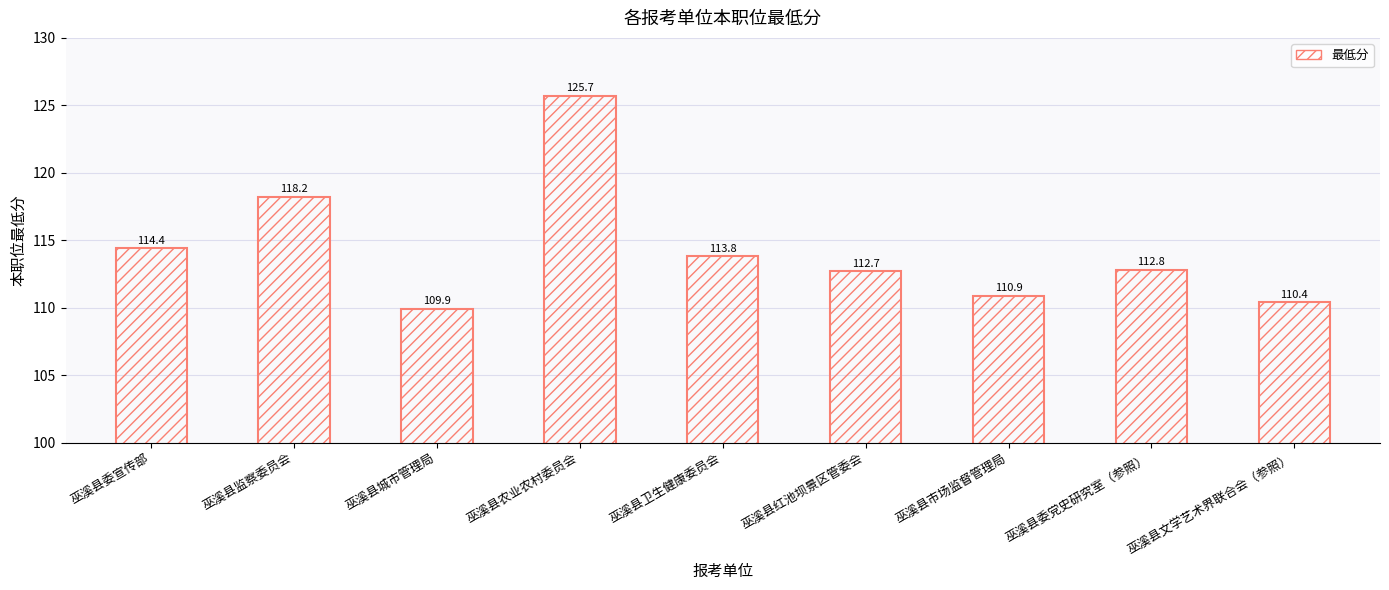

List the labels in order of value, largest first.

巫溪县农业农村委员会, 巫溪县监察委员会, 巫溪县委宣传部, 巫溪县卫生健康委员会, 巫溪县委党史研究室（参照）, 巫溪县红池坝景区管委会, 巫溪县市场监督管理局, 巫溪县文学艺术界联合会（参照）, 巫溪县城市管理局